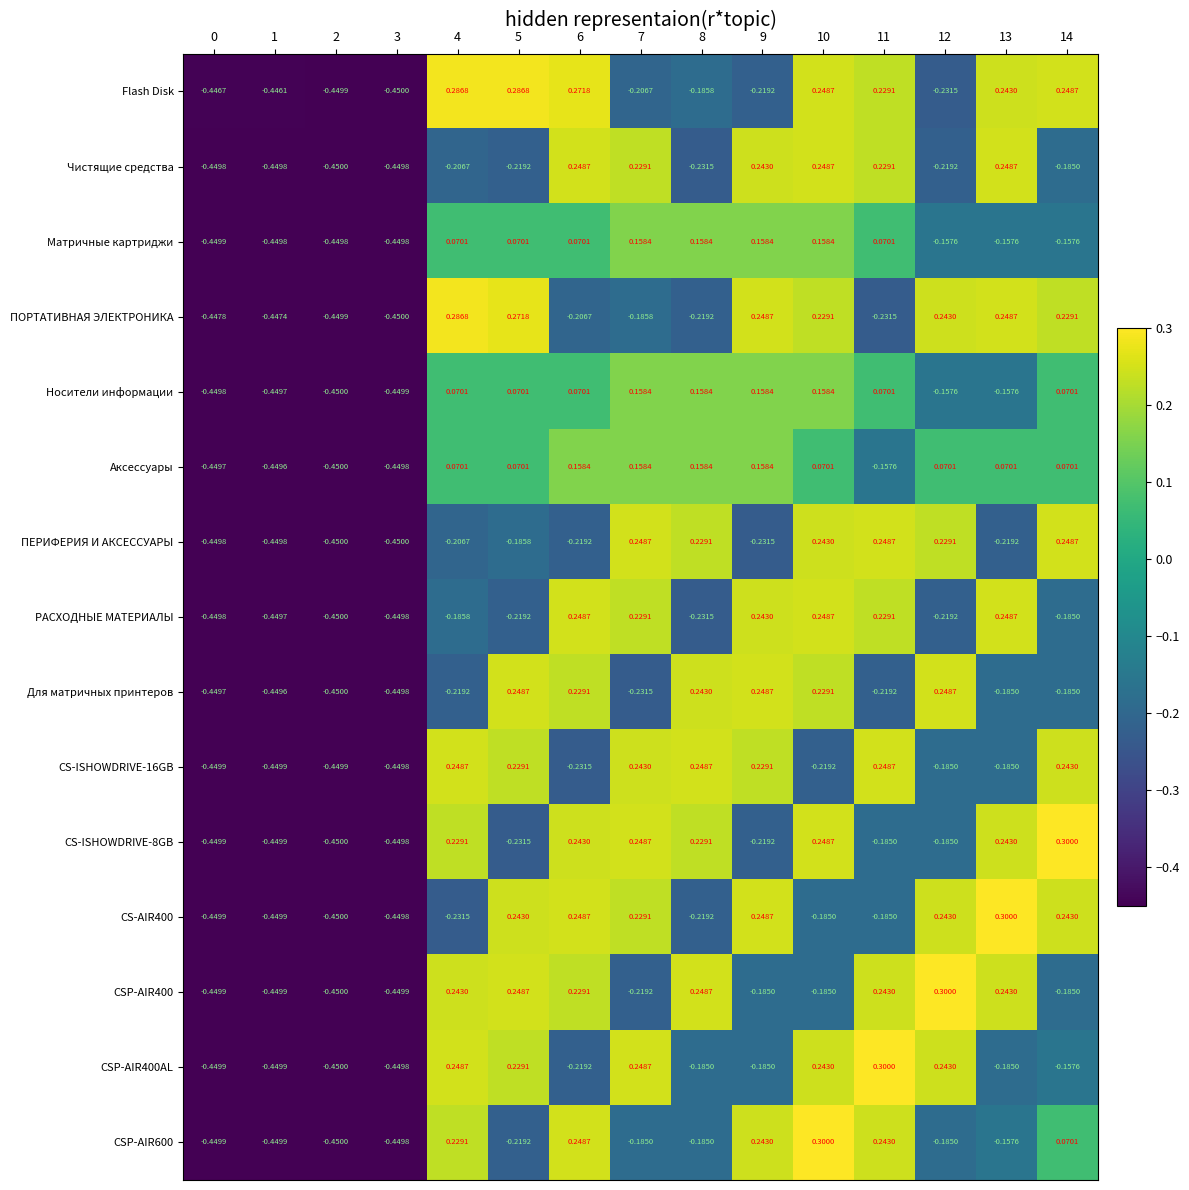

Between 3 and 7, which series saw the biggest shift?

ПЕРИФЕРИЯ И АКСЕССУАРЫ